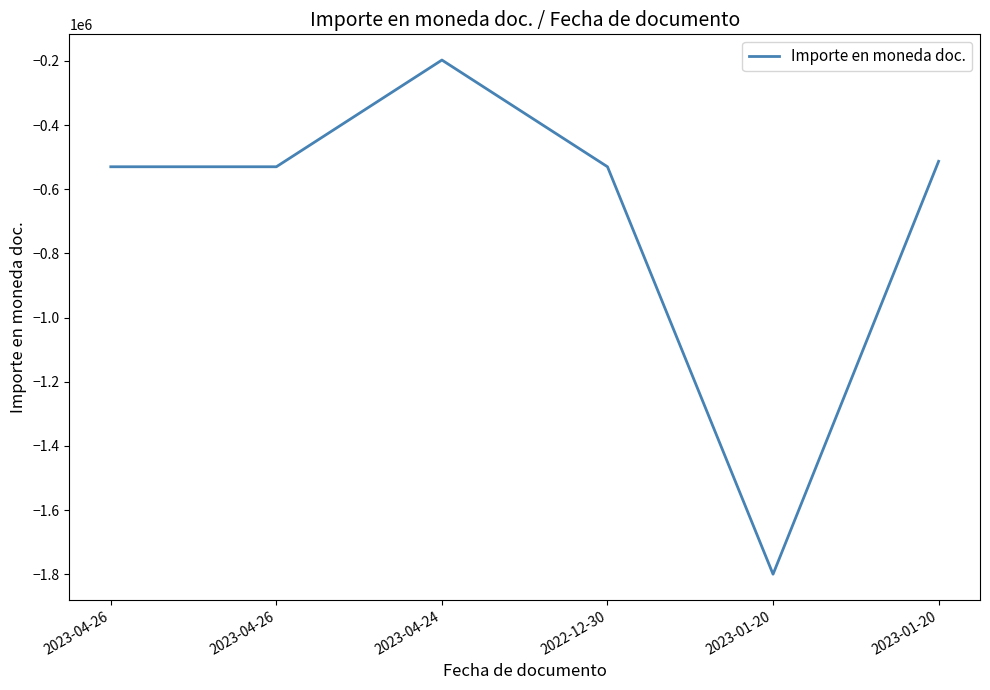

Where is the first local minimum?

2023-01-20